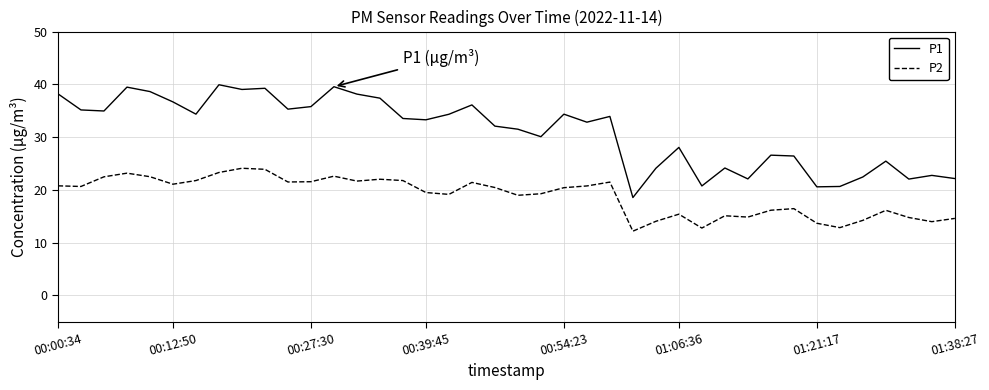

What is the difference between the maximum and minimum values in the P2 series?

11.9